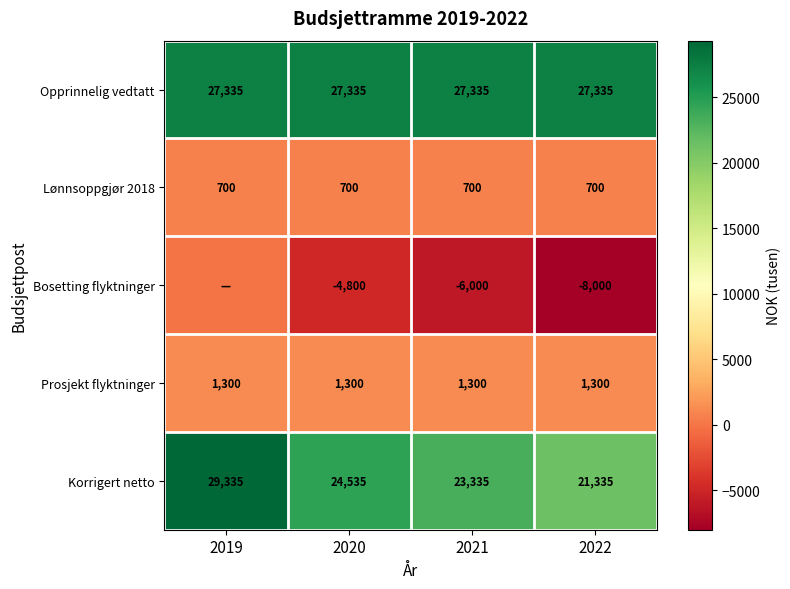

Is it true that Opprinnelig vedtatt equals 10761 at 2019?

False